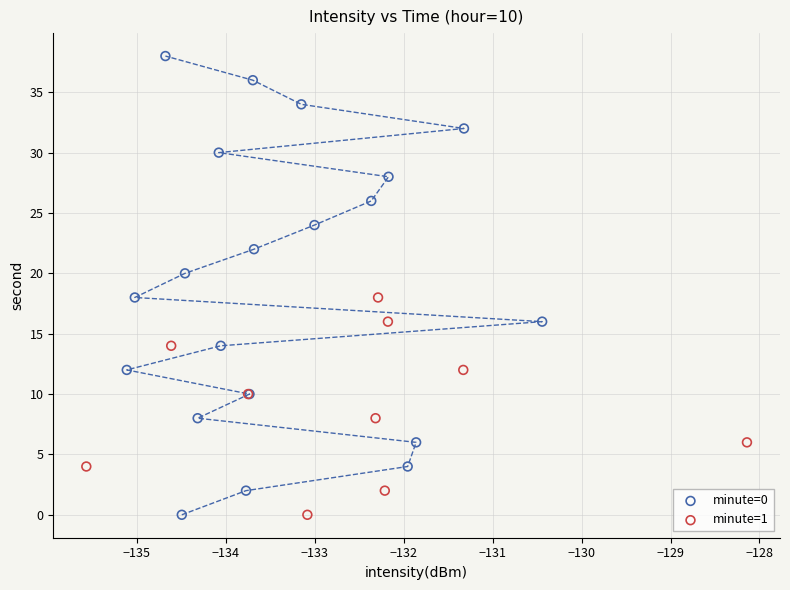

Which series reaches the maximum Y coordinate?

minute=0